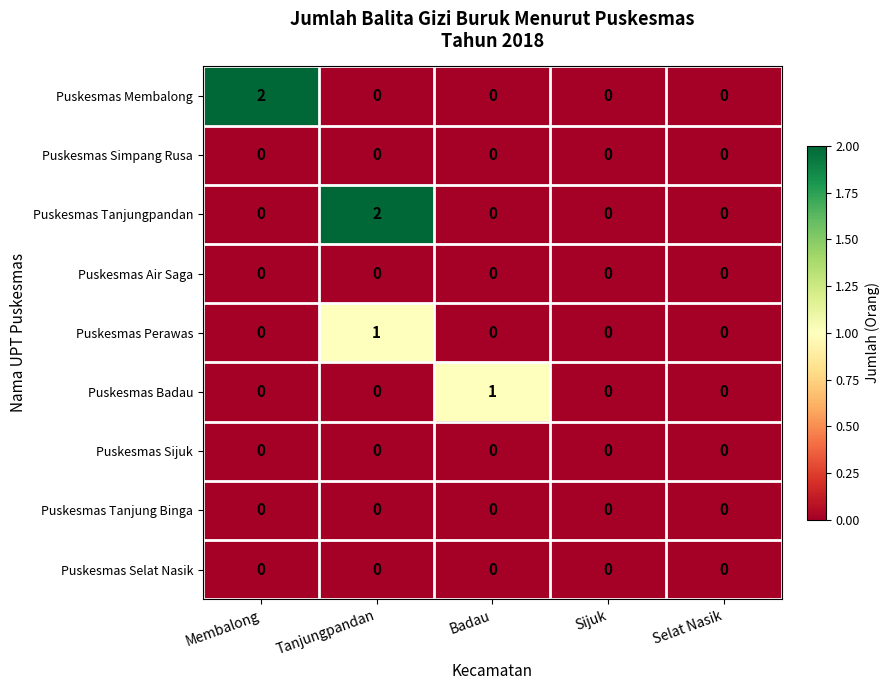

How many Puskesmas Membalong values are between 0 and 1?

4